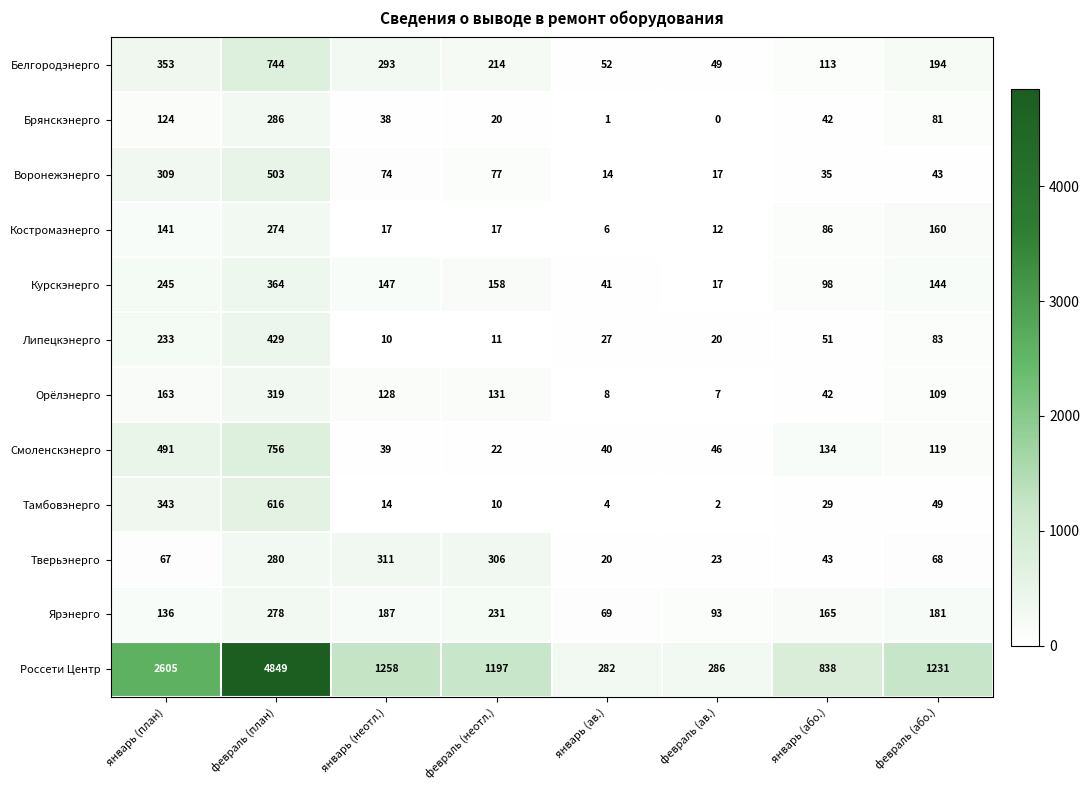

What is the difference between the highest and lowest values at январь (неотл.)?

1248